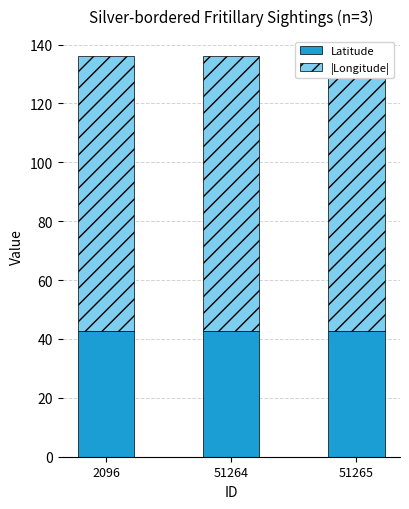

At which category is the sum across all series the highest?

2096